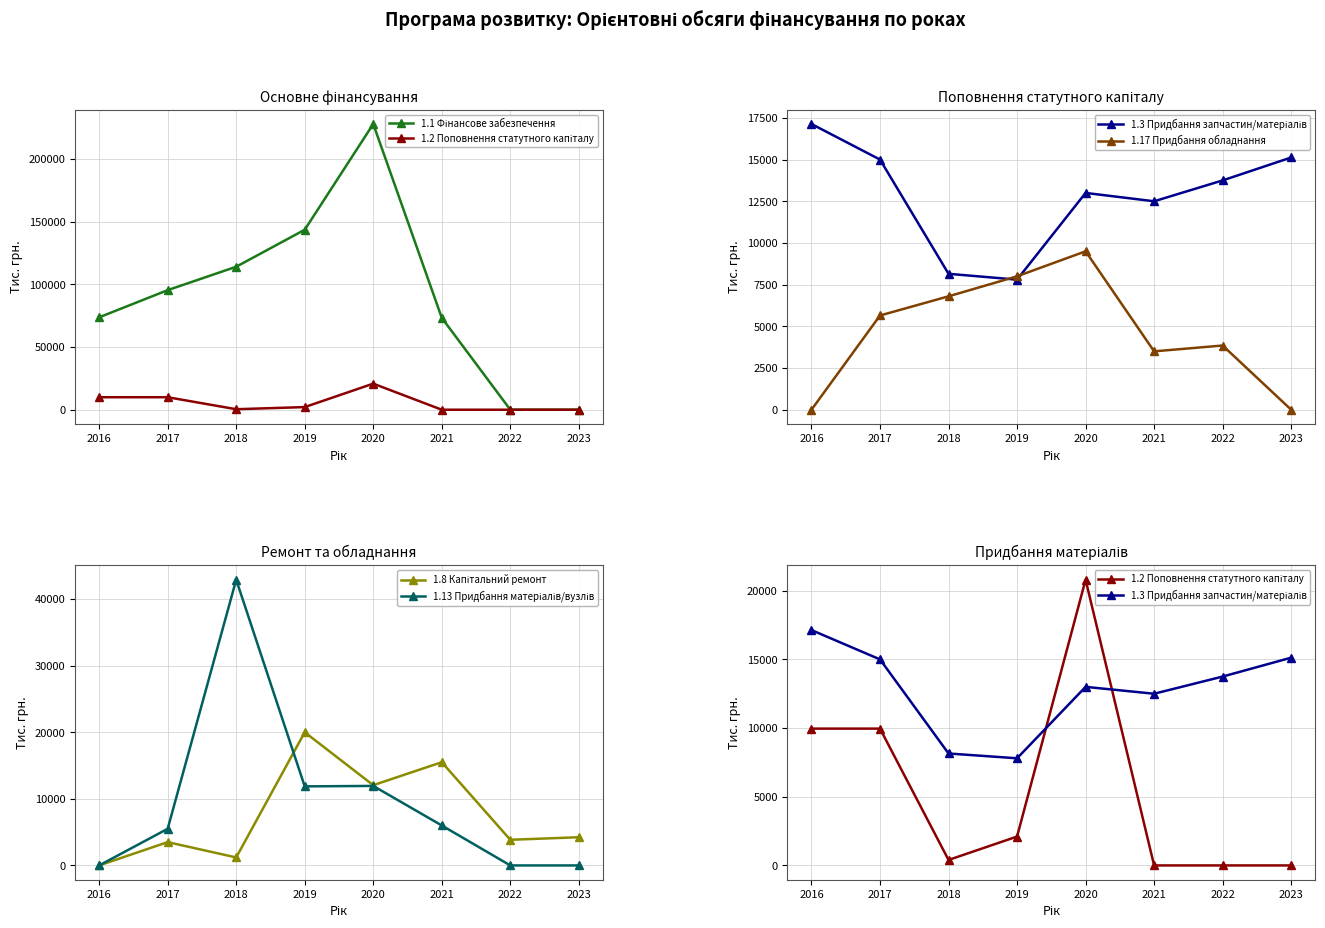

Where does the 1.13 Придбання матеріалів/вузлів series first go above 6000?

2018